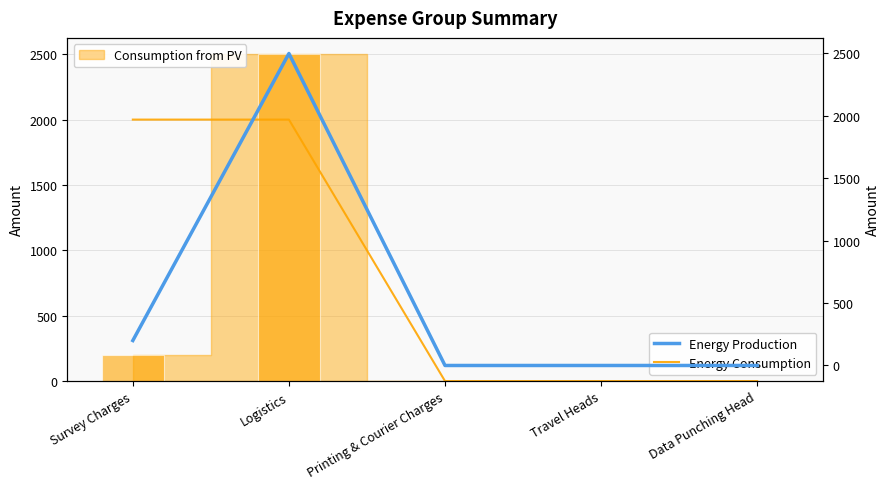

Is it true that Energy Consumption equals 0 at Data Punching Head?

True